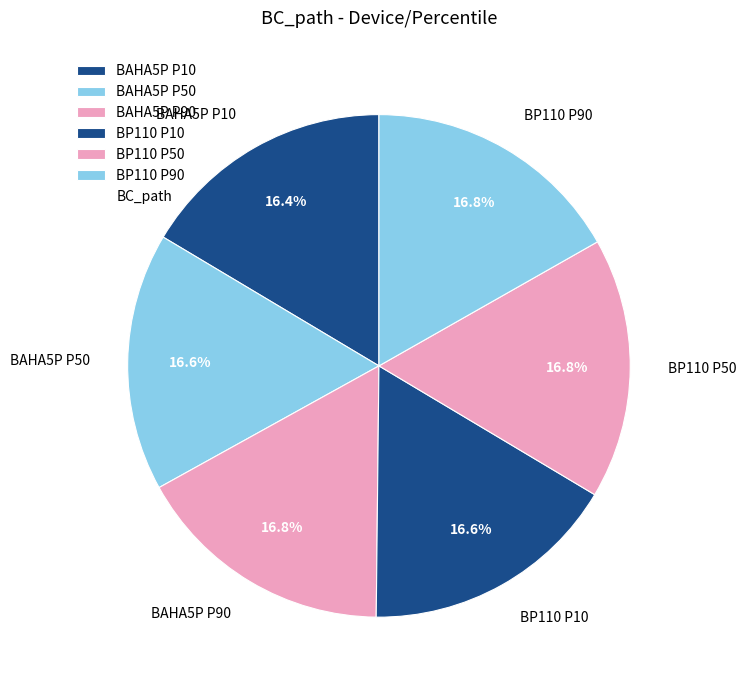

How much of the chart is everything except BP110 P50?

83.2%